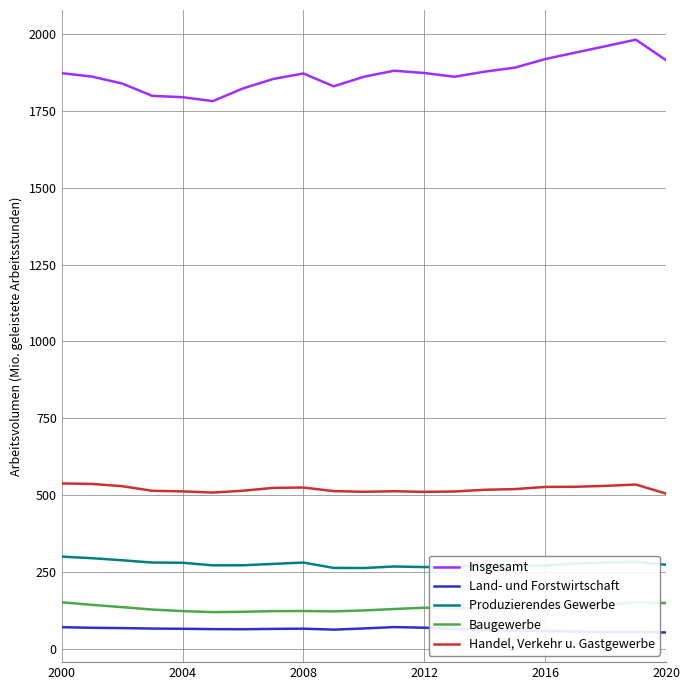

What are all the series names shown in the legend?

Insgesamt, Land- und Forstwirtschaft, Produzierendes Gewerbe, Baugewerbe, Handel, Verkehr u. Gastgewerbe